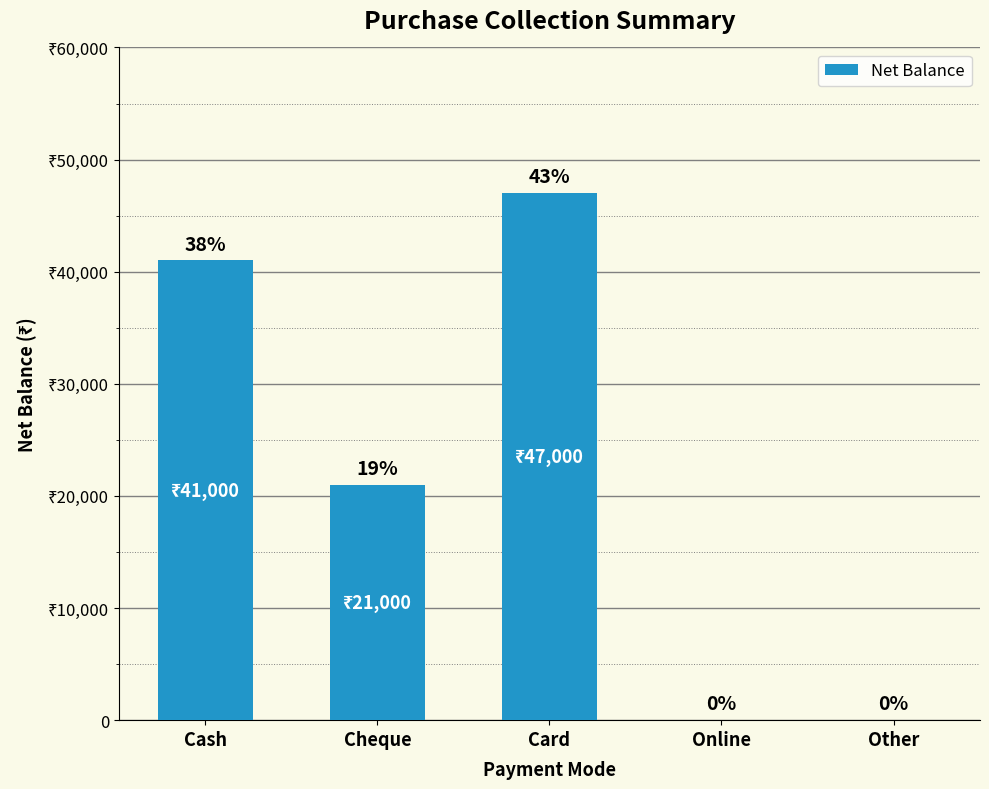

Rank the categories by value from highest to lowest.

Card, Cash, Cheque, Online, Other